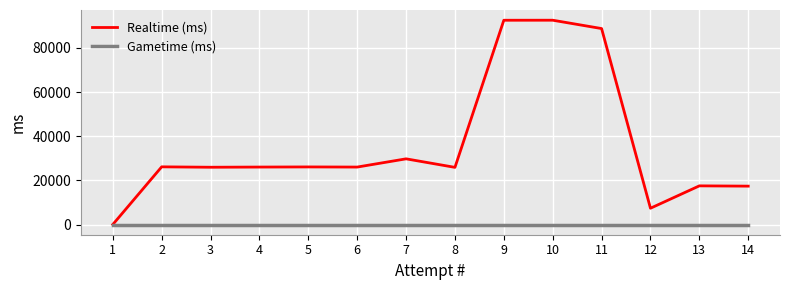

Rank the series at 9 from highest to lowest value.

Realtime (ms), Gametime (ms)